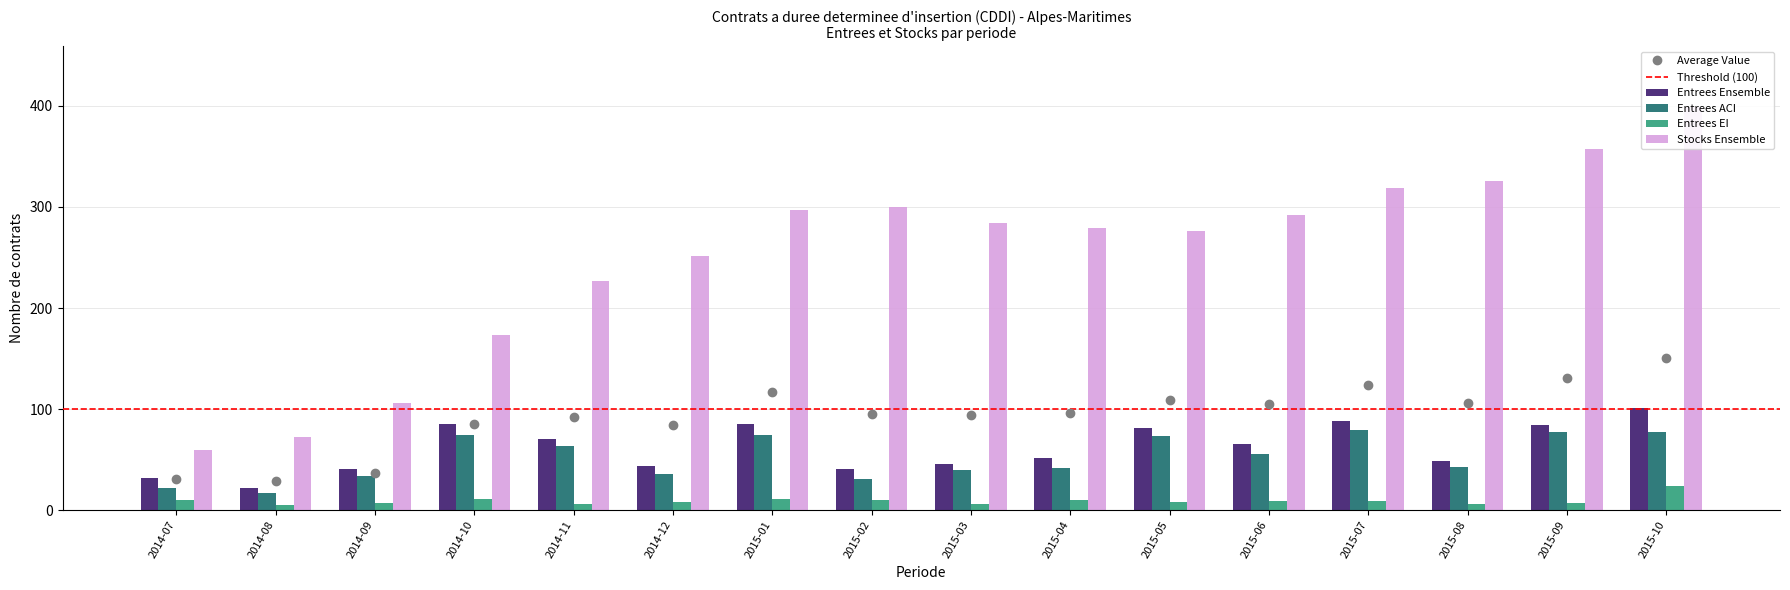

Between 2015-03 and 2015-04, which series saw the biggest shift?

Entrees Ensemble